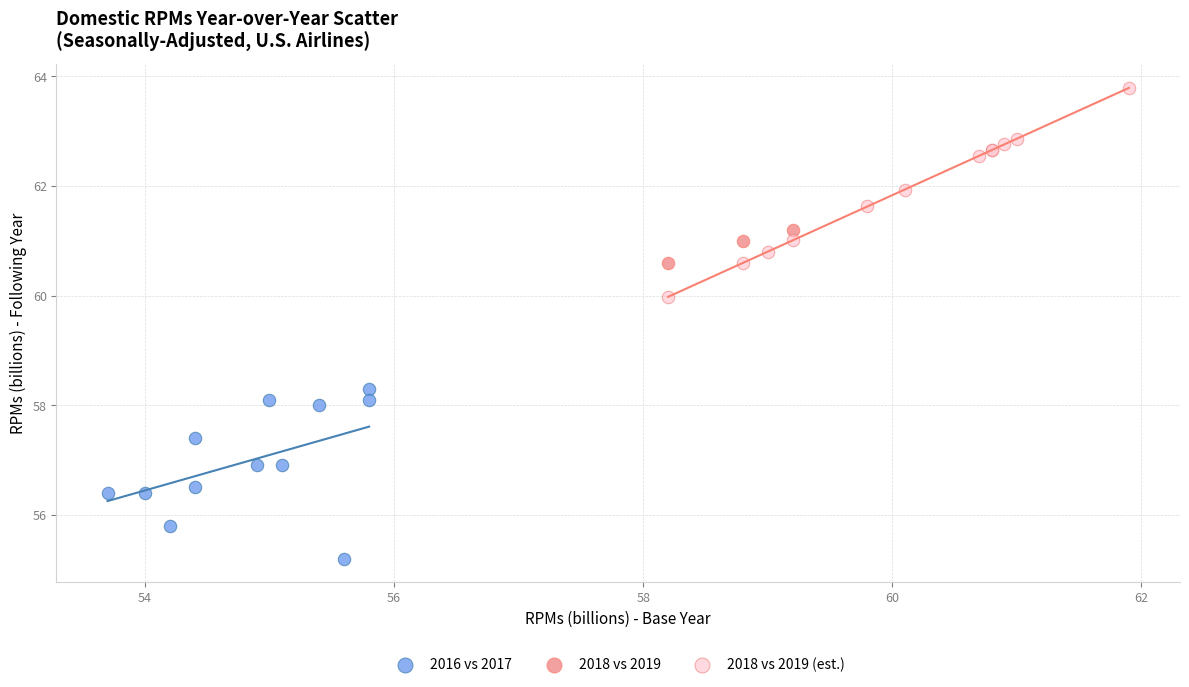

Which series has the largest Y range (max minus min)?

2018 vs 2019 (est.)